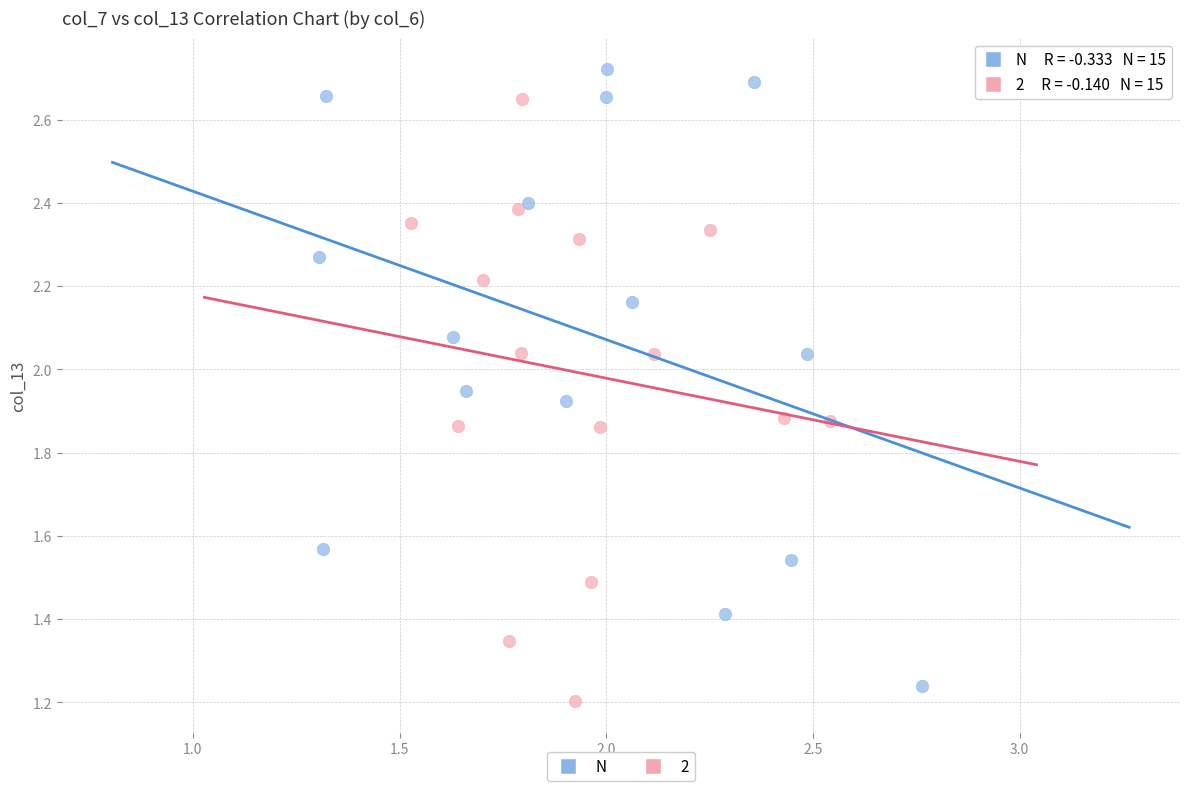

Which series reaches the maximum Y coordinate?

N